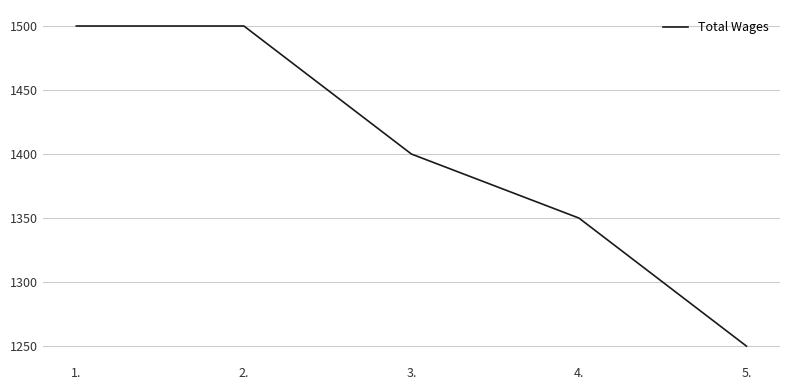

Does the chart have visible grid lines?

Yes